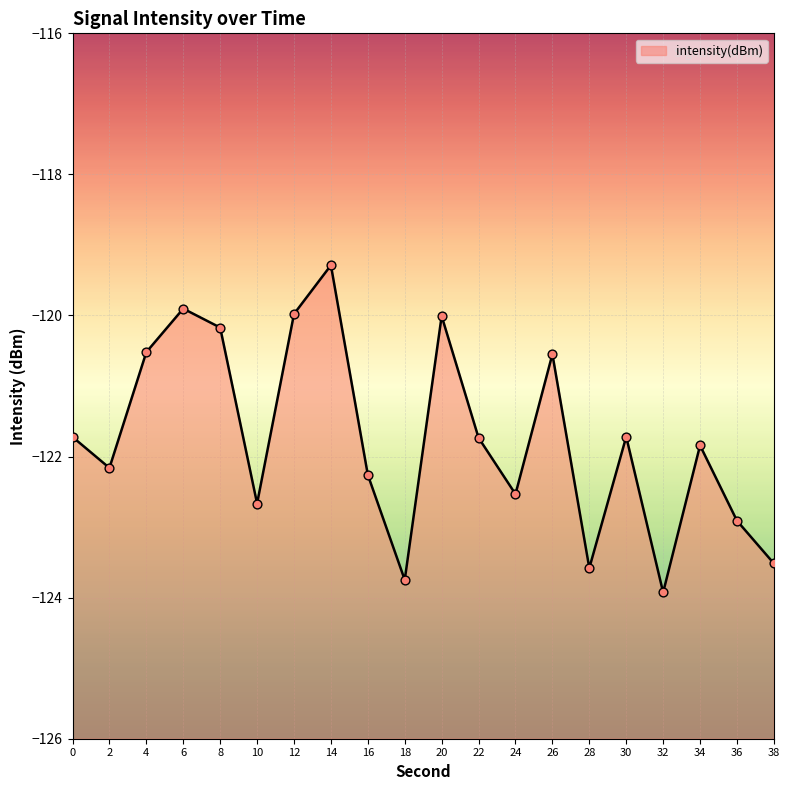

What is the change in value from 6 to 26?

-0.6